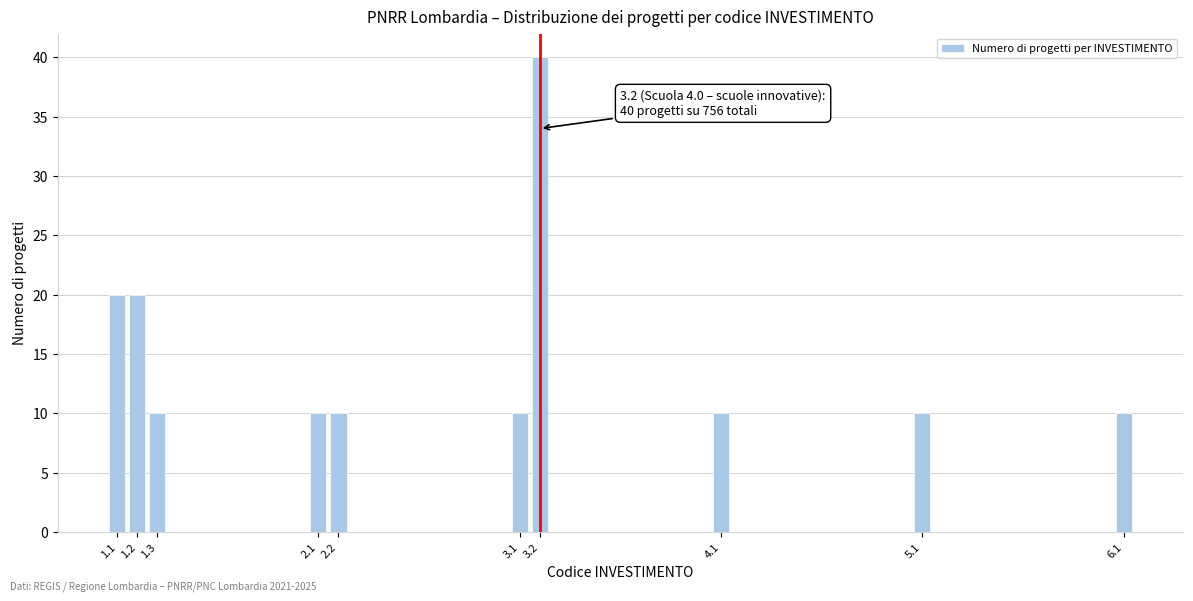

Reading right to left, what are all the values shown in this chart?

6.1=10	5.1=10	4.1=10	3.2=40	3.1=10	2.2=10	2.1=10	1.3=10	1.2=20	1.1=20